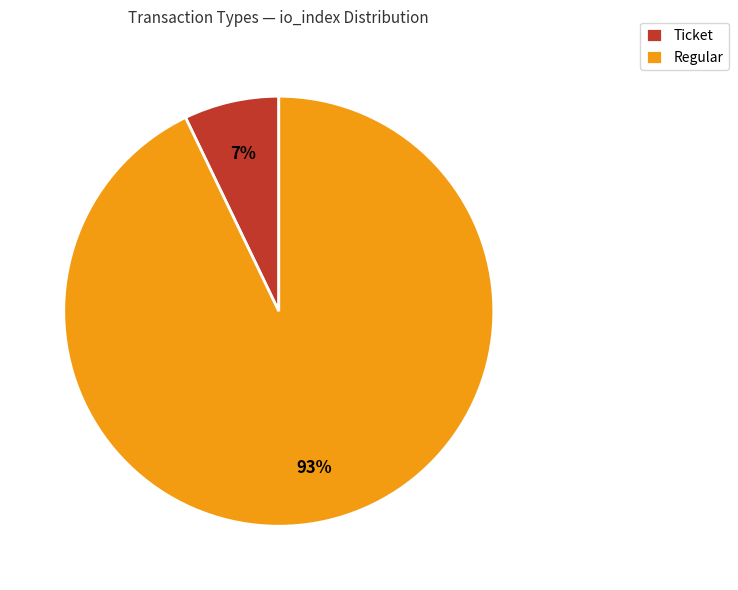

What is the largest slice in the pie chart?

Regular